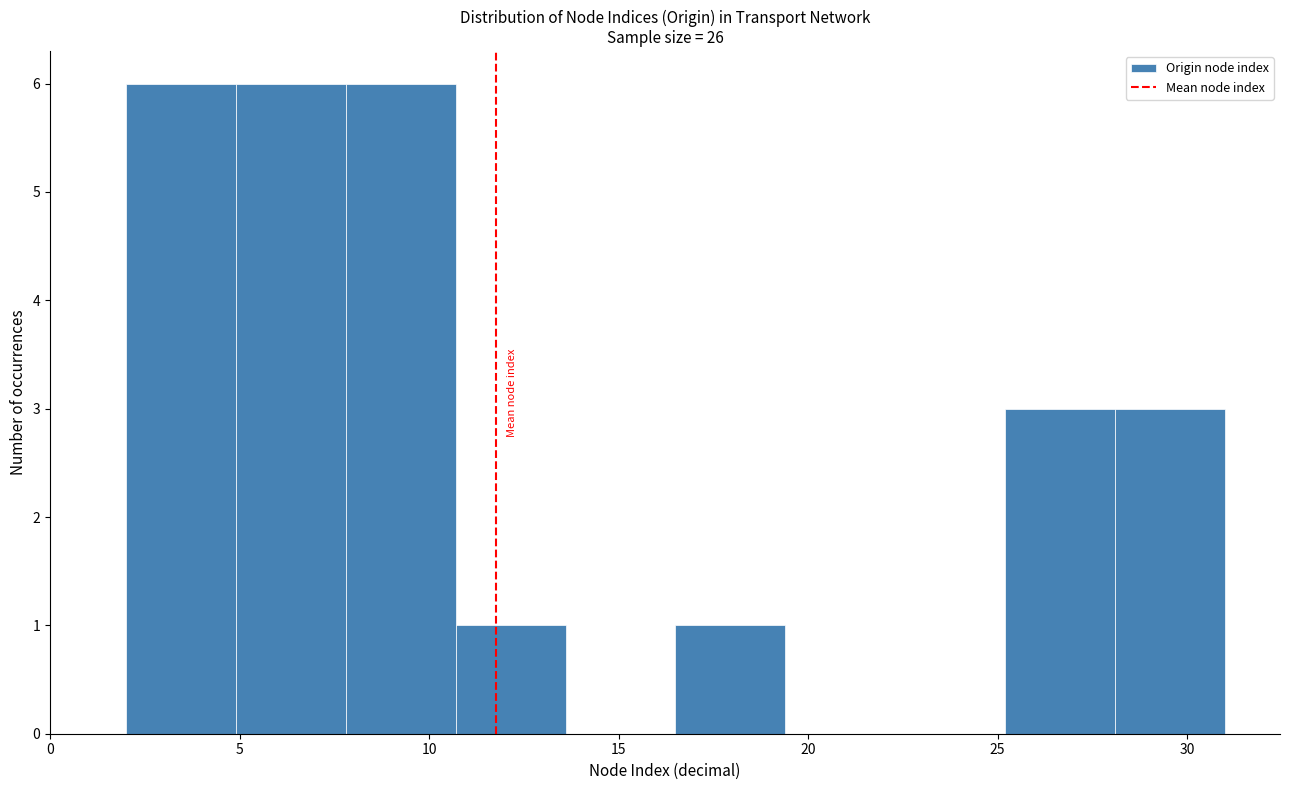

Reading left to right, transcribe this chart: for each bar, give the range it covers on the x-axis and its height. Neither the bar edges nor the heights are printed on the chart, so give them approximately, as read against the axes.

2.0 to 4.9: 6
4.9 to 7.8: 6
7.8 to 10.7: 6
10.7 to 13.6: 1
13.6 to 16.5: 0
16.5 to 19.4: 1
19.4 to 22.3: 0
22.3 to 25.2: 0
25.2 to 28.1: 3
28.1 to 31.0: 3